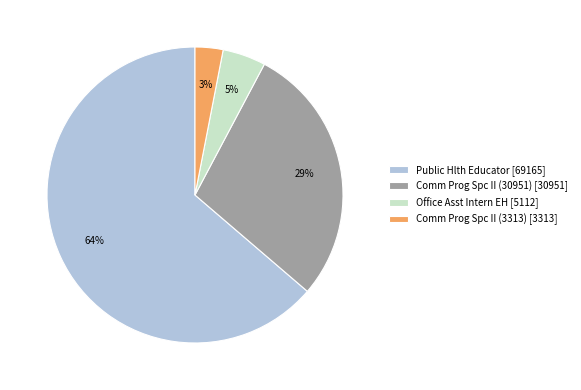

To the nearest percent, what is the average slice percentage?

25%